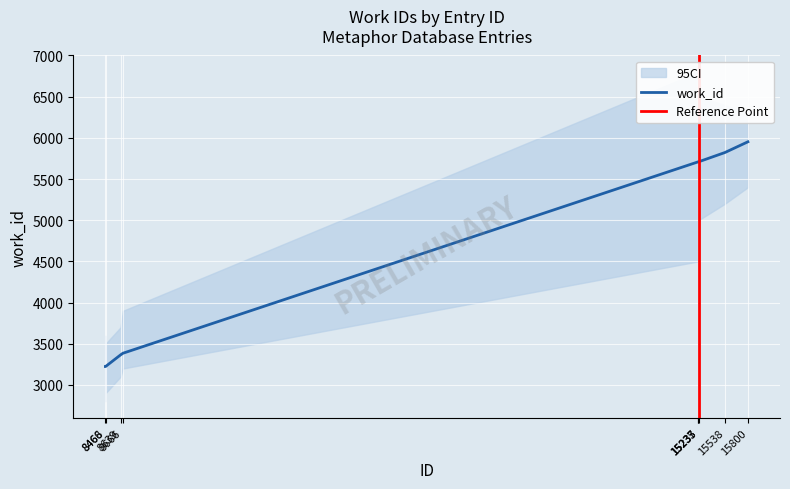

The chart shows a value of 5709 at 15233. True or false?

True